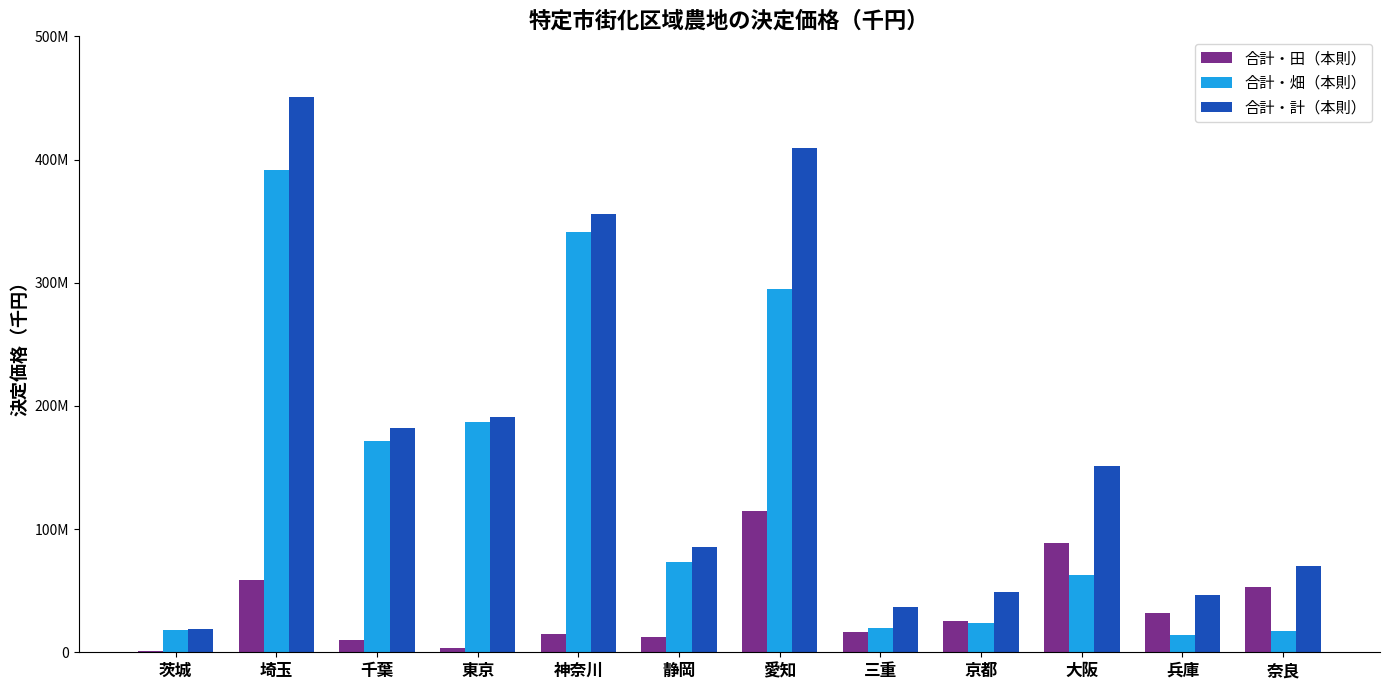

Are the bars grouped side by side (vs. stacked)?

Yes